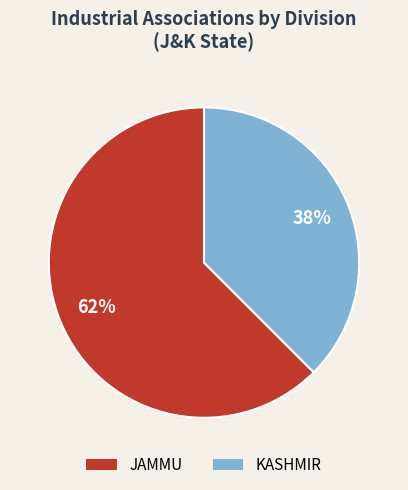

Is the sum of JAMMU and KASHMIR greater than half?

Yes